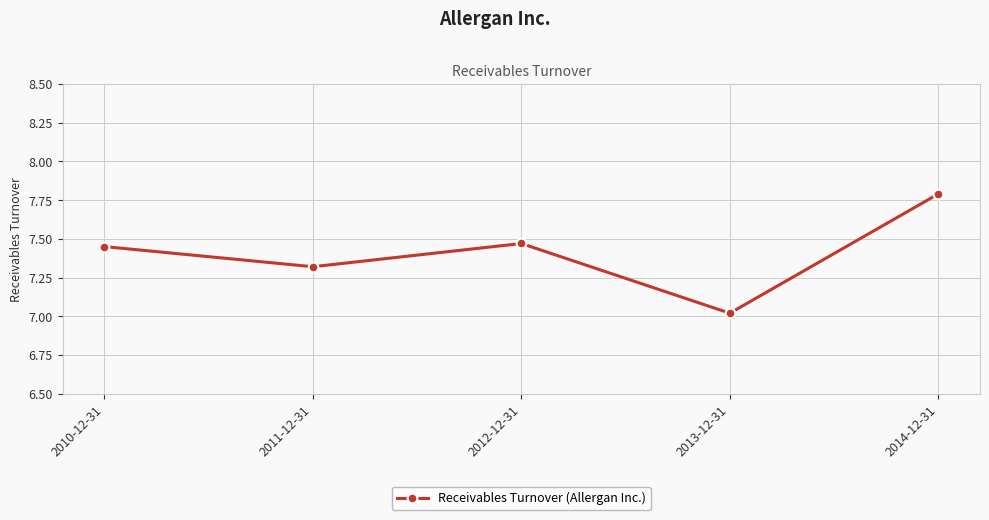

Which has a higher value, 2012-12-31 or 2010-12-31?

2012-12-31